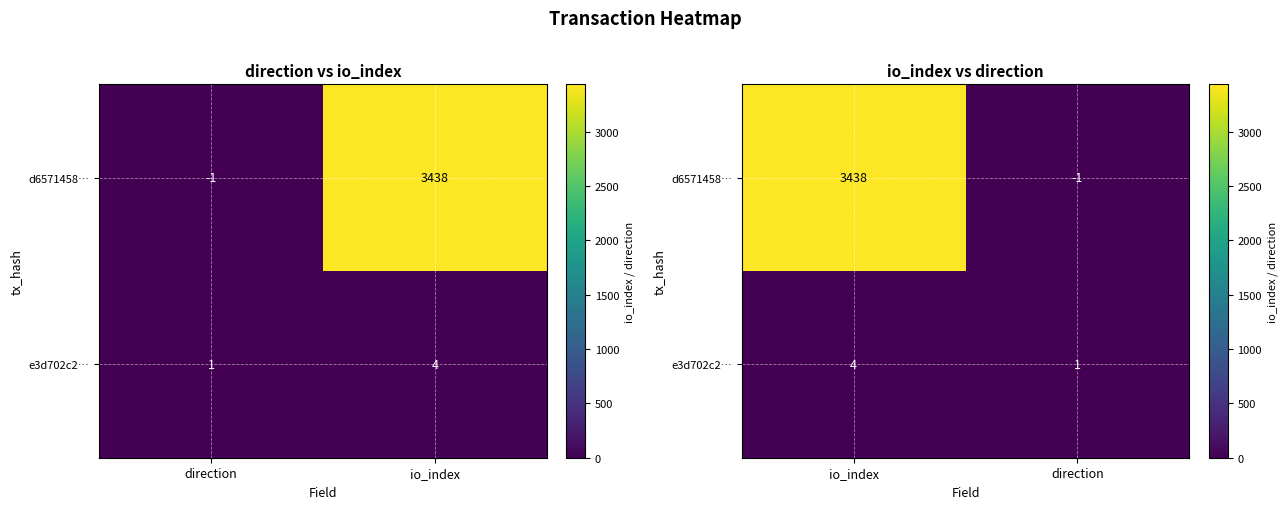

The e3d702c2… series shows 2 at direction. True or false?

False